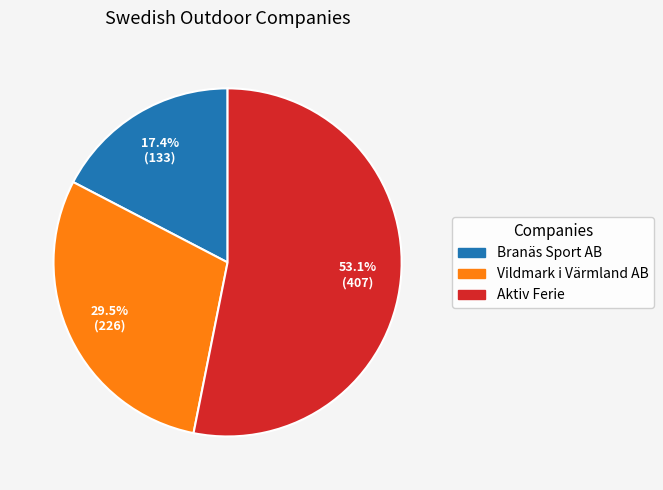

Which category has the smallest portion of the pie?

Branäs Sport AB